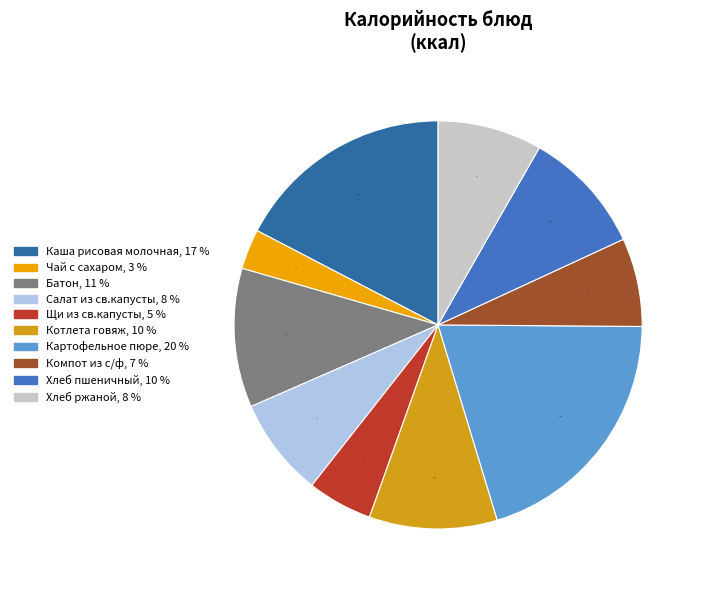

Count the number of slices in the pie.

10